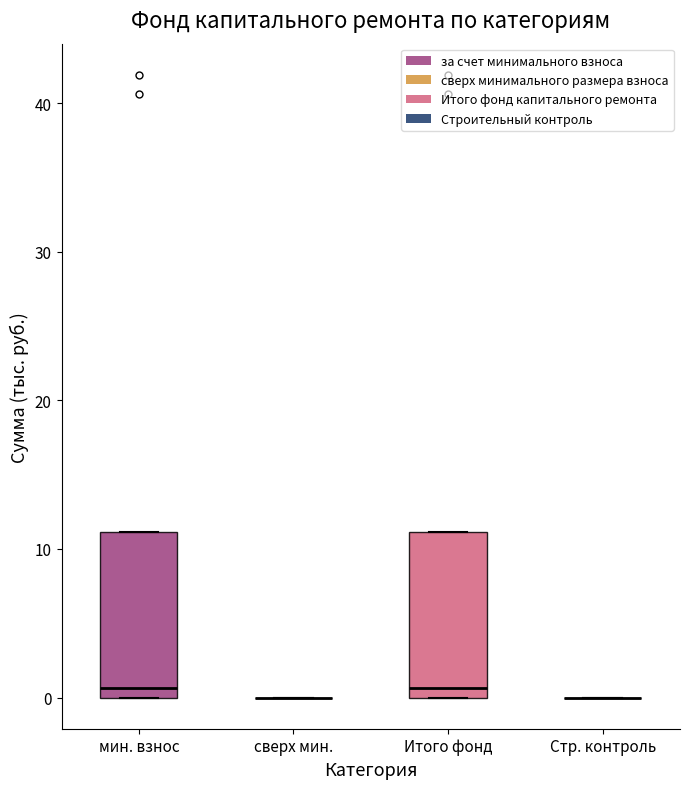

Reading left to right, read every box against the y-axis: the position of its median line, the range the box covers, and the ends of its whiskers. The values are not printed on the chart, so give them approximately, as read against the axis.

мин. взнос: median 1, box 0 to 11, whiskers 0 to 11
сверх мин.: box collapsed to a line at 0, whiskers 0 to 0
Итого фонд: median 1, box 0 to 11, whiskers 0 to 11
Стр. контроль: box collapsed to a line at 0, whiskers 0 to 0